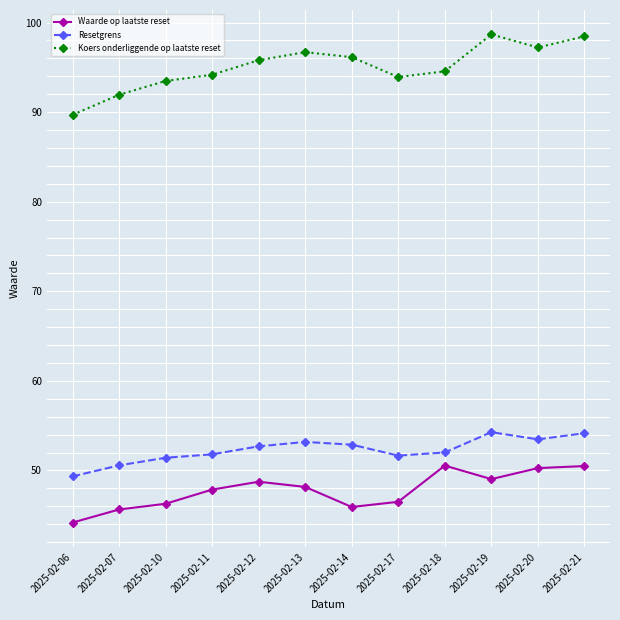

What is the difference between the maximum and minimum values in the Resetgrens series?

4.9